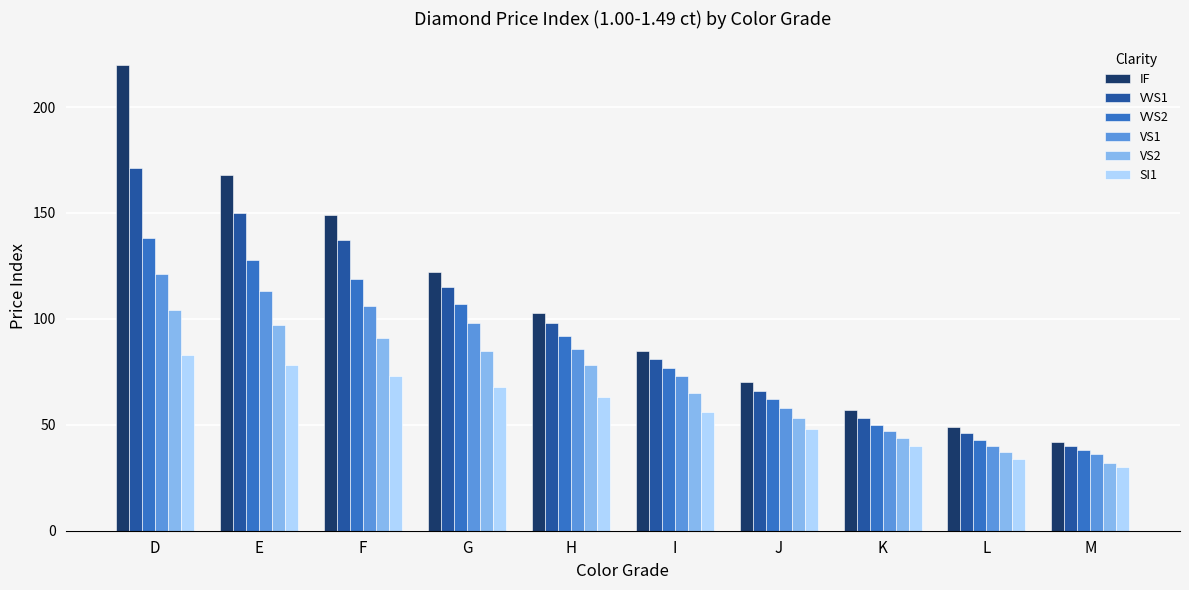

What are all the series names shown in the legend?

IF, VVS1, VVS2, VS1, VS2, SI1